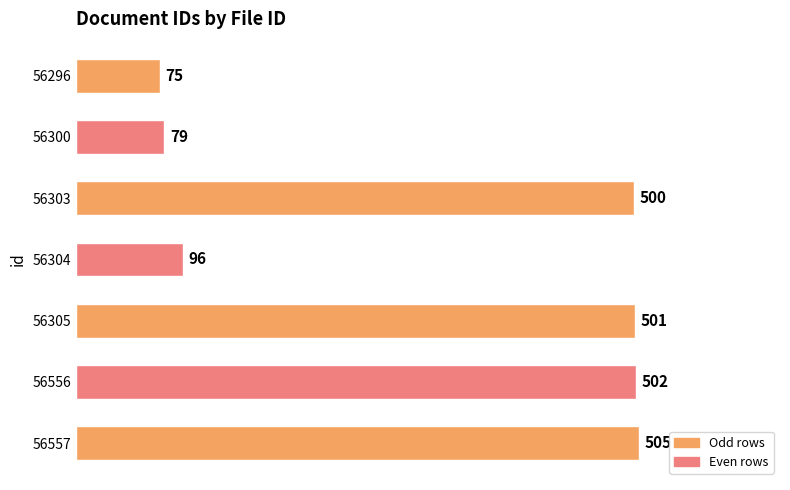

What is the change in value from 56304 to 56303?

+404